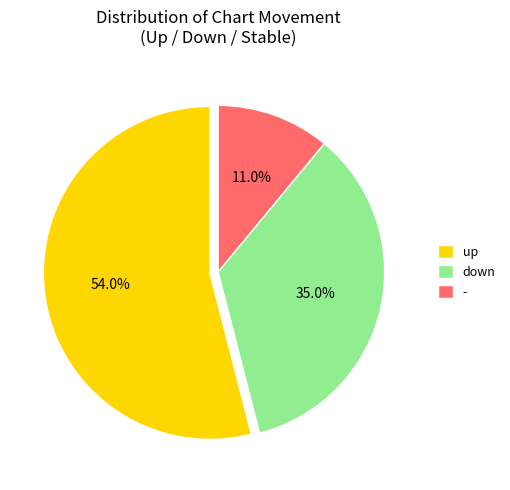

How many segments does this pie chart have?

3